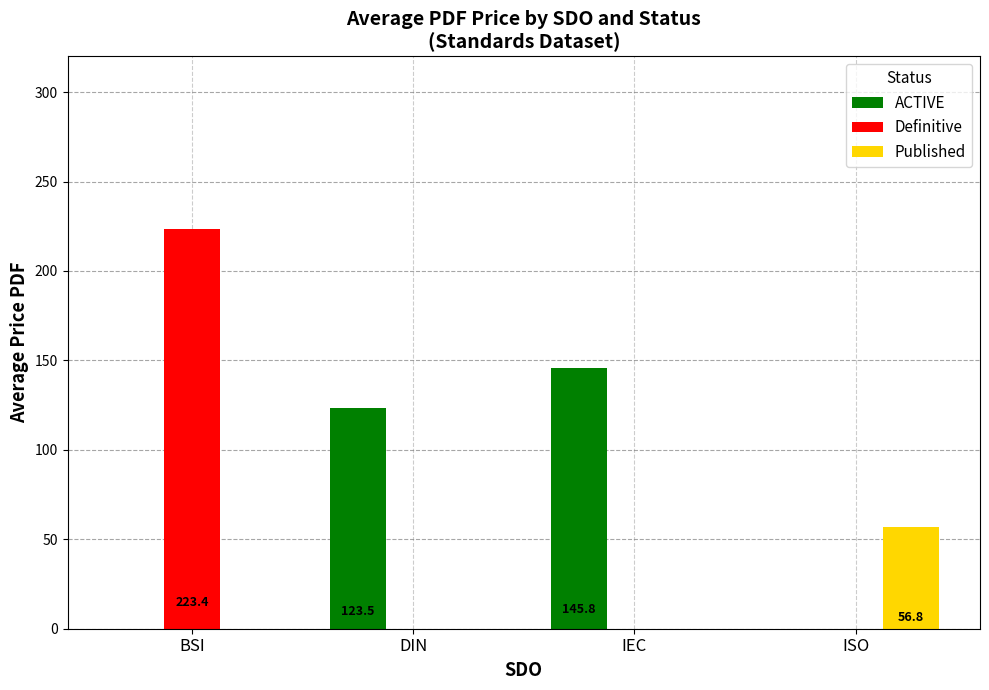

At which label does ACTIVE reach its peak?

IEC